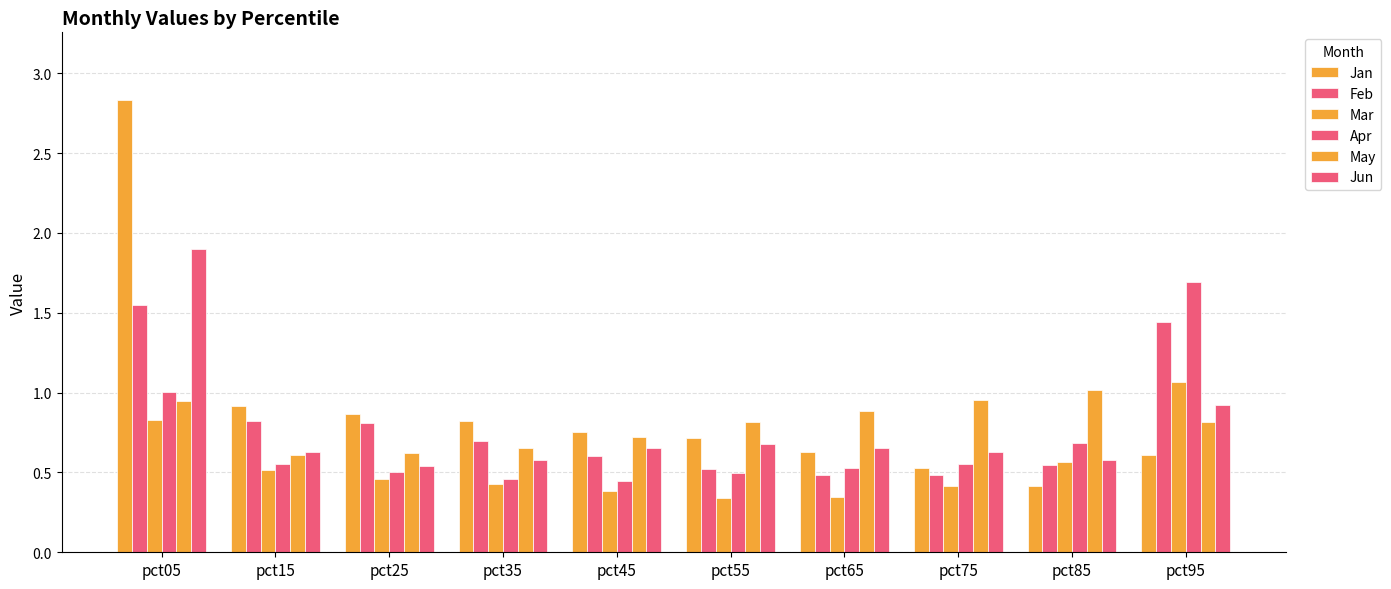

Is it true that Jan equals 0.9 at pct25?

True